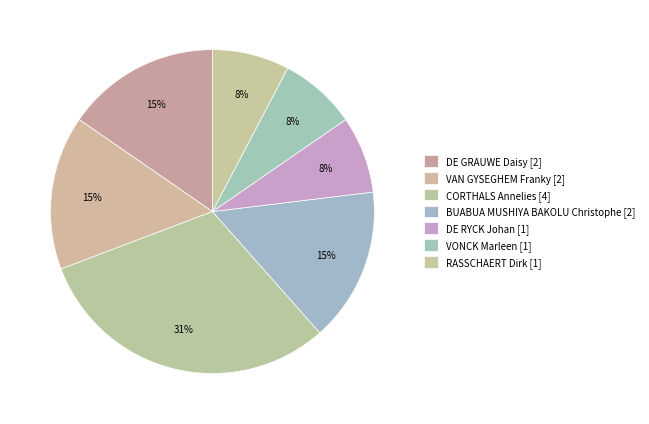

Rank the categories by value from lowest to highest.

DE RYCK Johan, VONCK Marleen, RASSCHAERT Dirk, DE GRAUWE Daisy, VAN GYSEGHEM Franky, BUABUA MUSHIYA BAKOLU Christophe, CORTHALS Annelies